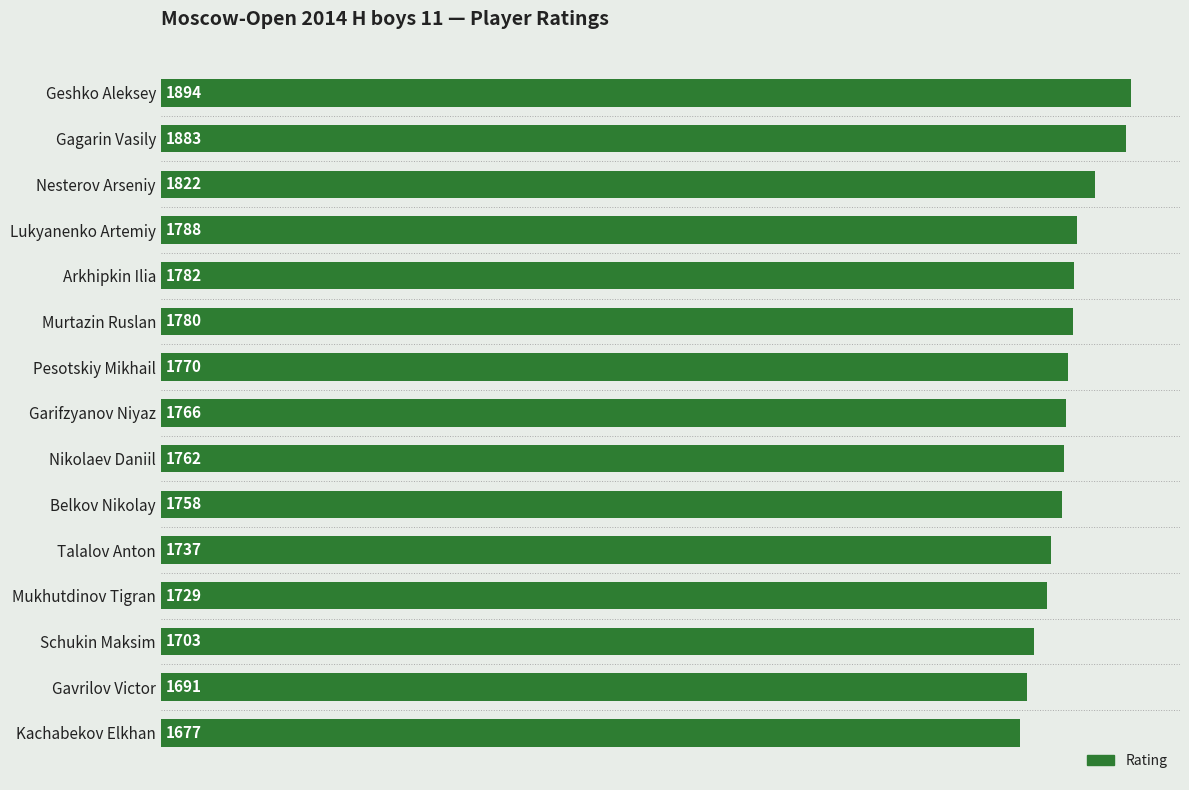

Are the bars grouped side by side (vs. stacked)?

No